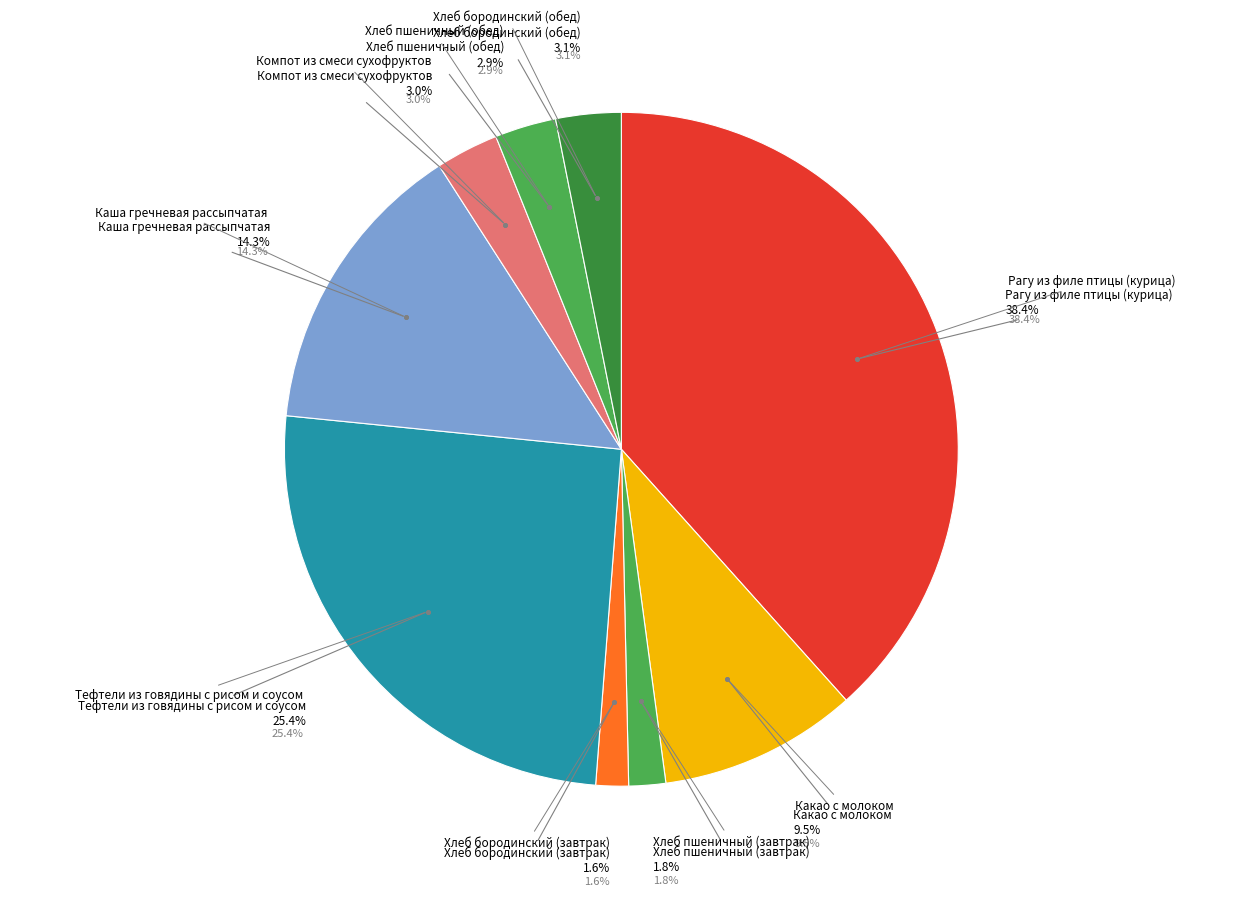

Is the sum of Рагу из филе птицы (курица) and Компот из смеси сухофруктов greater than half?

No